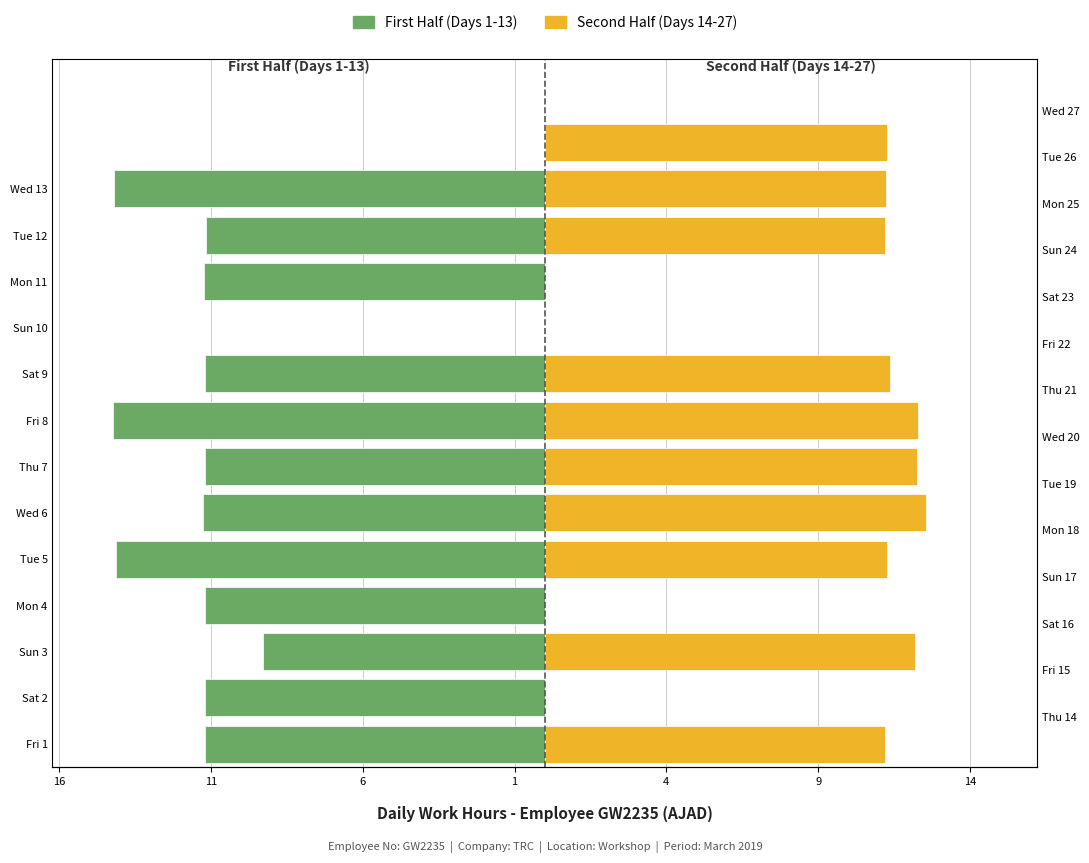

What value does the First Half series have at Mon 4?

-11.2